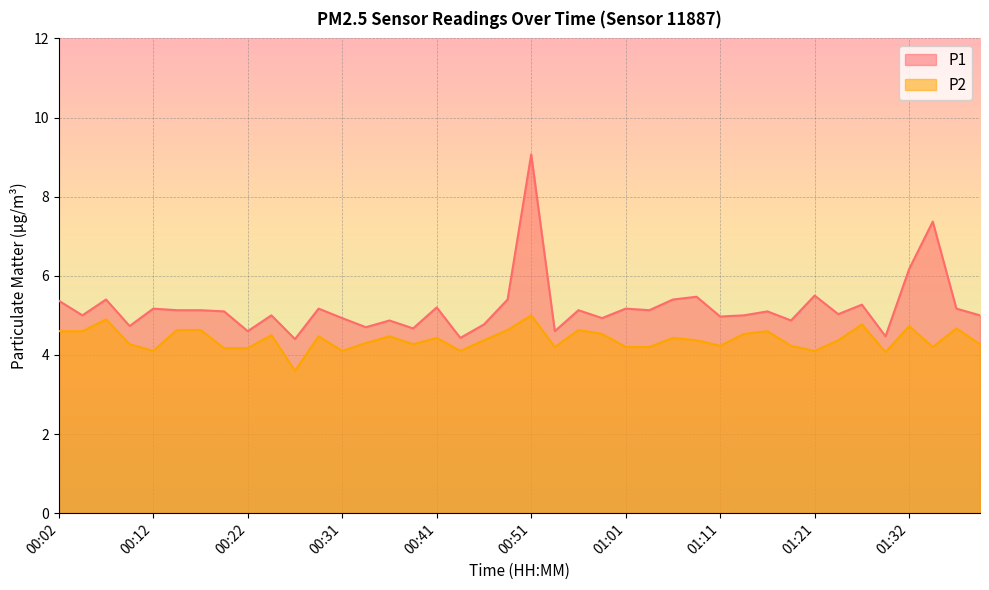

What is the lowest value of the P1 series?

4.4